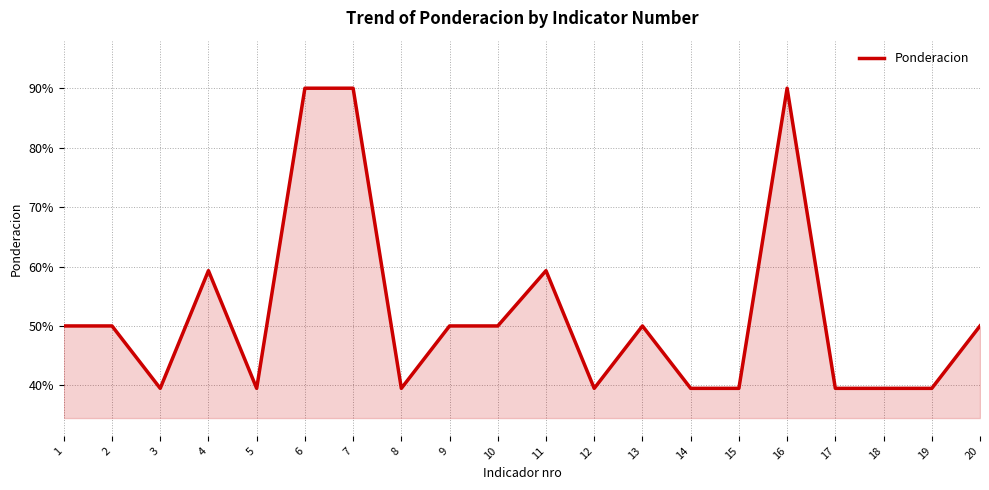

Reading left to right, what are all the values shown in this chart?

0.5	0.5	0.4	0.6	0.4	0.9	0.9	0.4	0.5	0.5	0.6	0.4	0.5	0.4	0.4	0.9	0.4	0.4	0.4	0.5